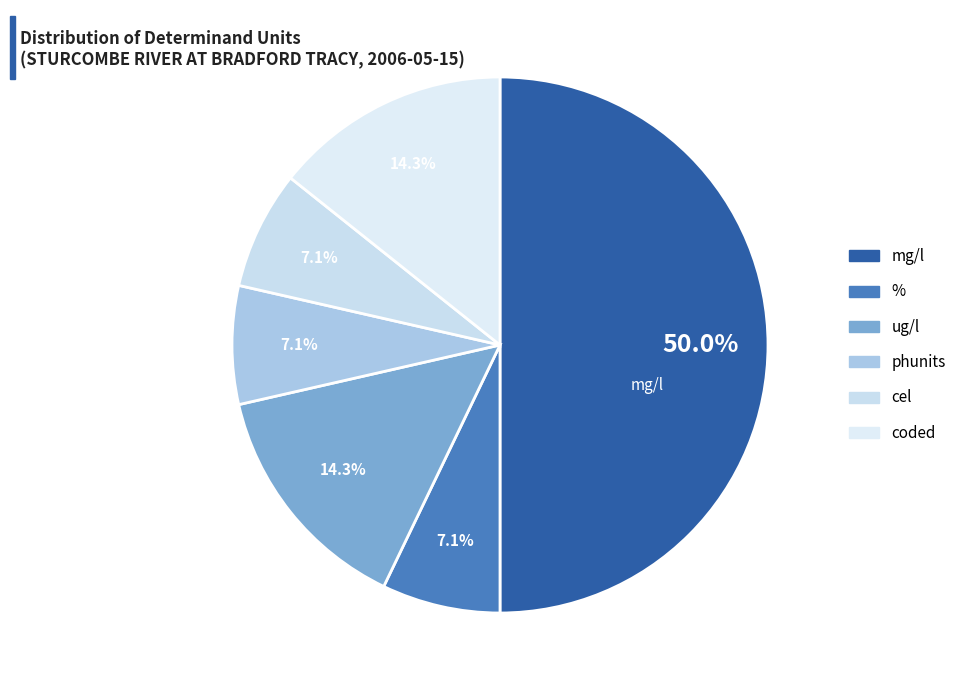

Which slice is the smallest?

phunits